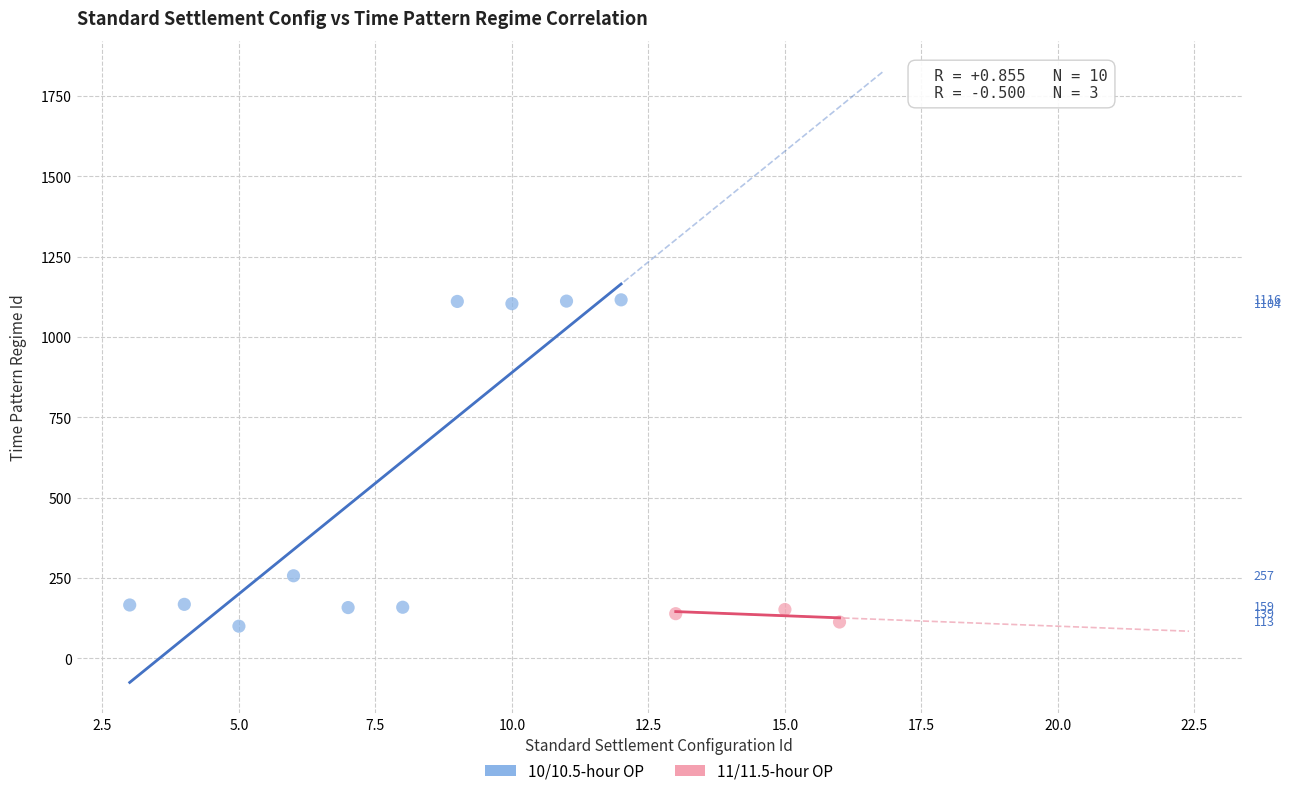

Which series contains the highest Y value?

10/10.5-hour OP